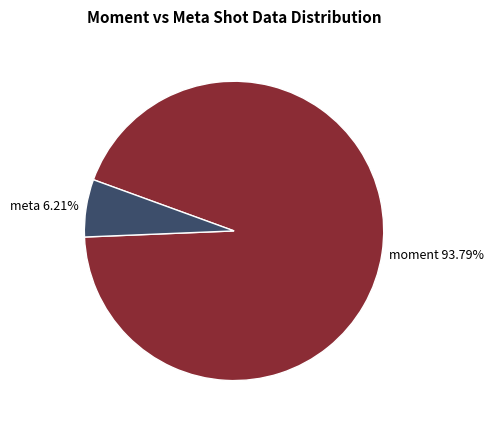

Is there a majority slice in this chart?

Yes